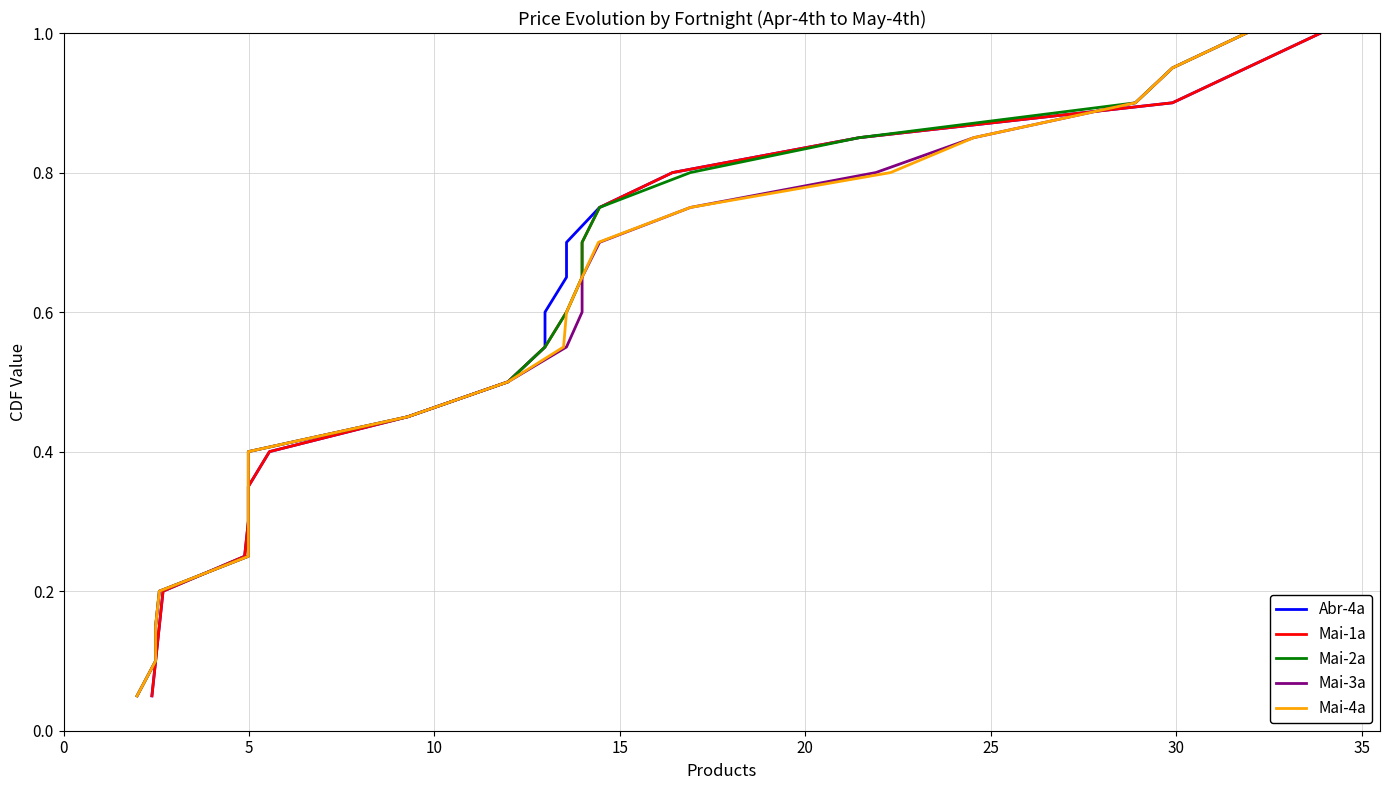

True or false: Mai-2a and Abr-4a cross at least once.

False